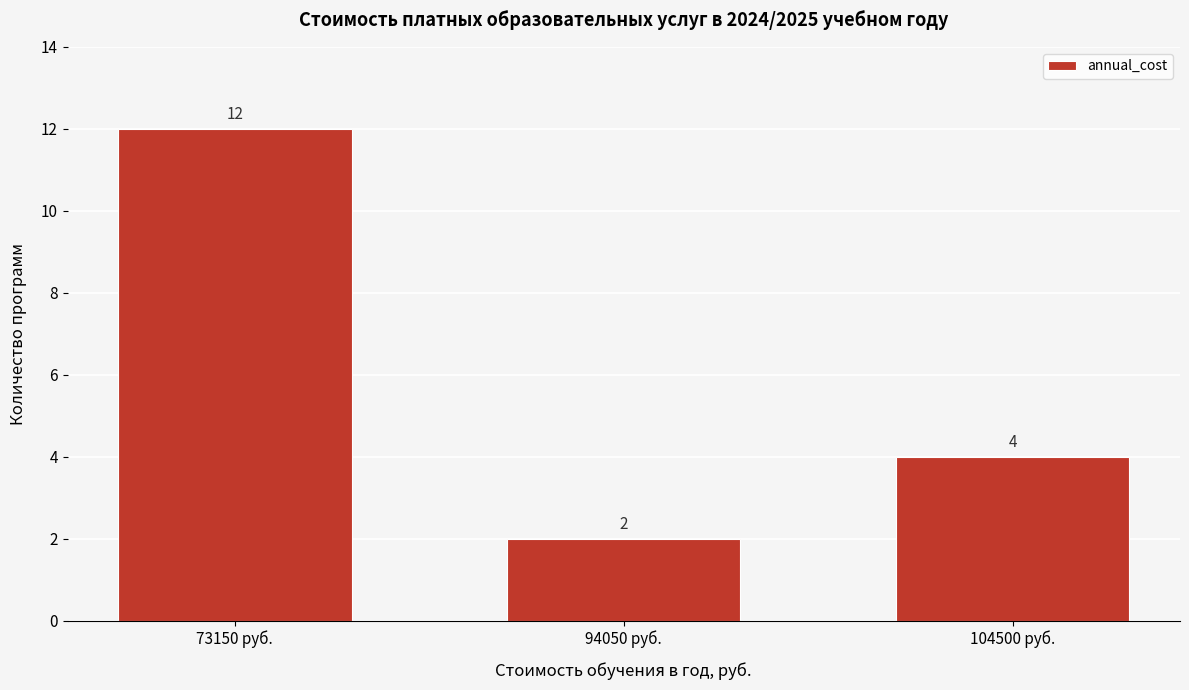

Reading left to right, list all the values displayed in this chart.

12	2	4